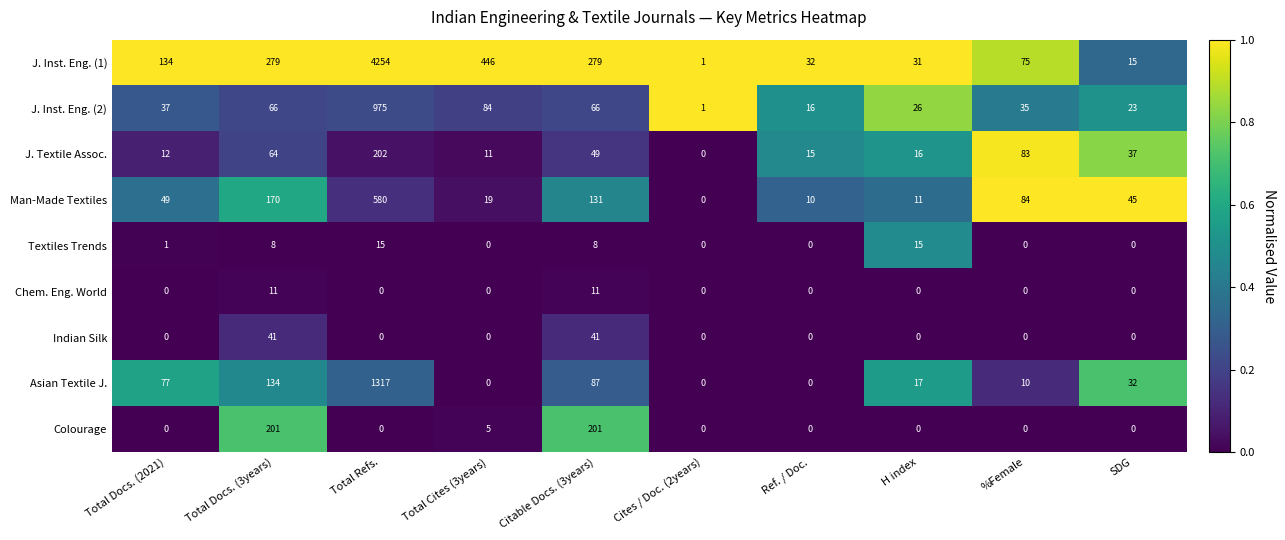

What is the sum of all J. Inst. Eng. (2) values?

1329